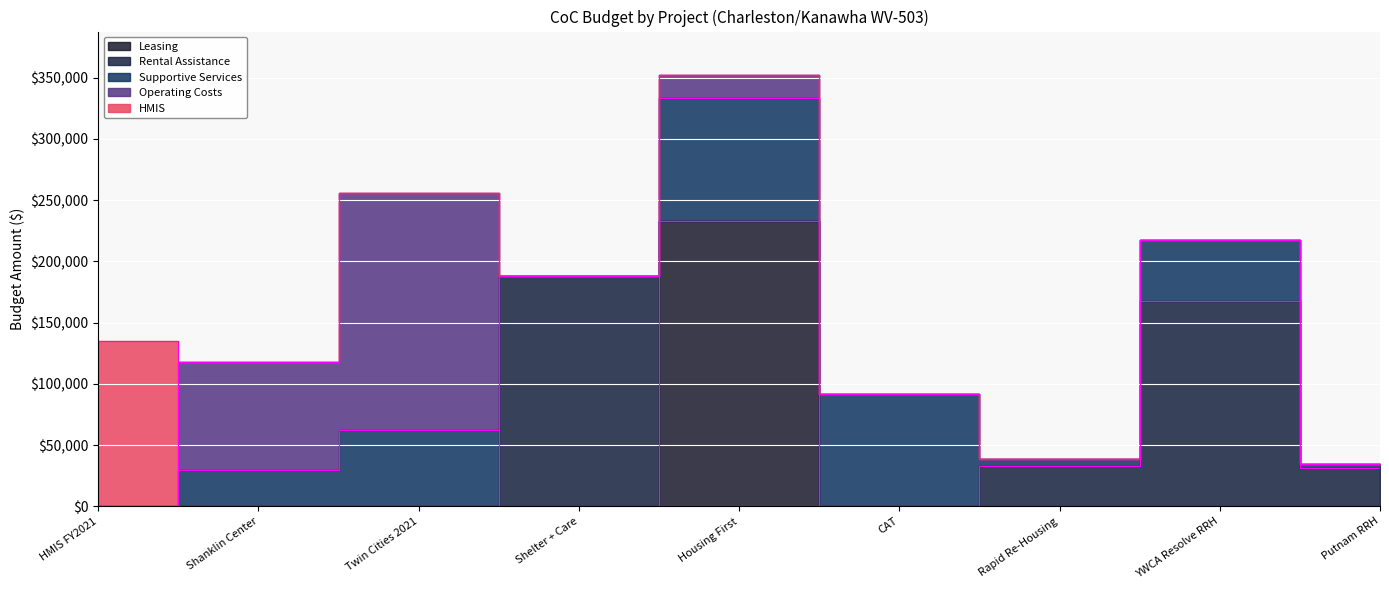

Does the chart display data point markers on the line(s)?

No